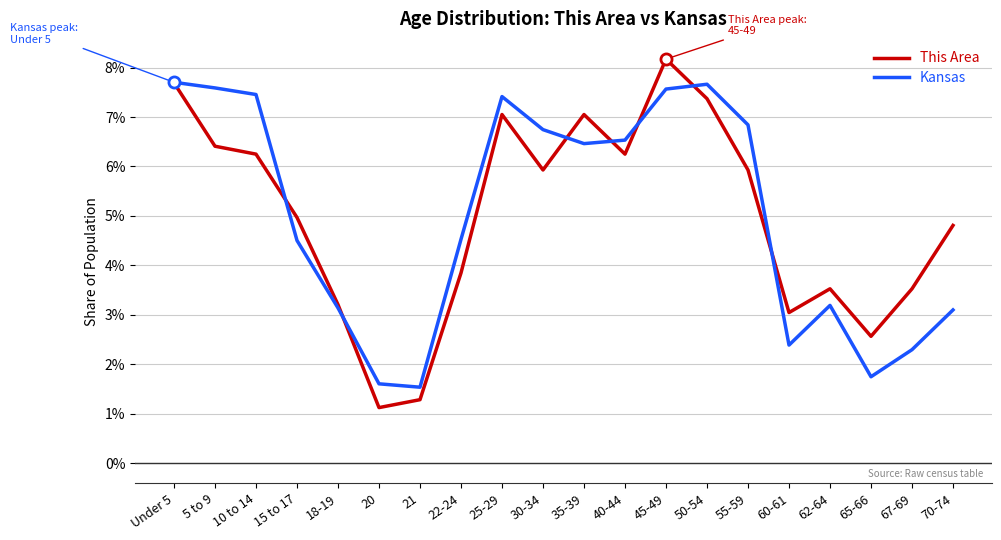

What is the average value of the This Area series?

5.0